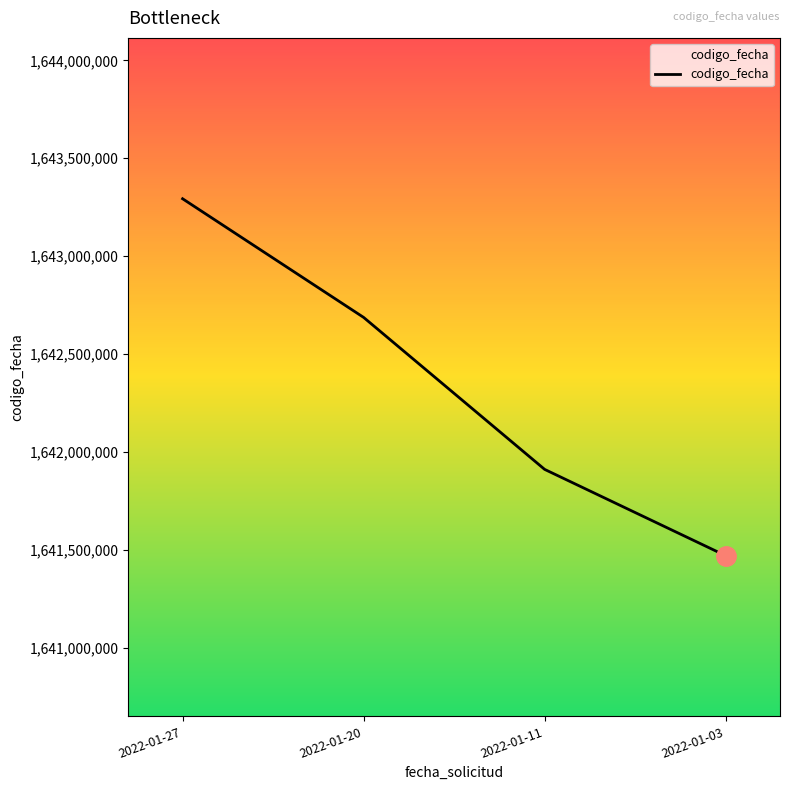

What is the sum of the values at 2022-01-27 and 2022-01-20?

3285980189